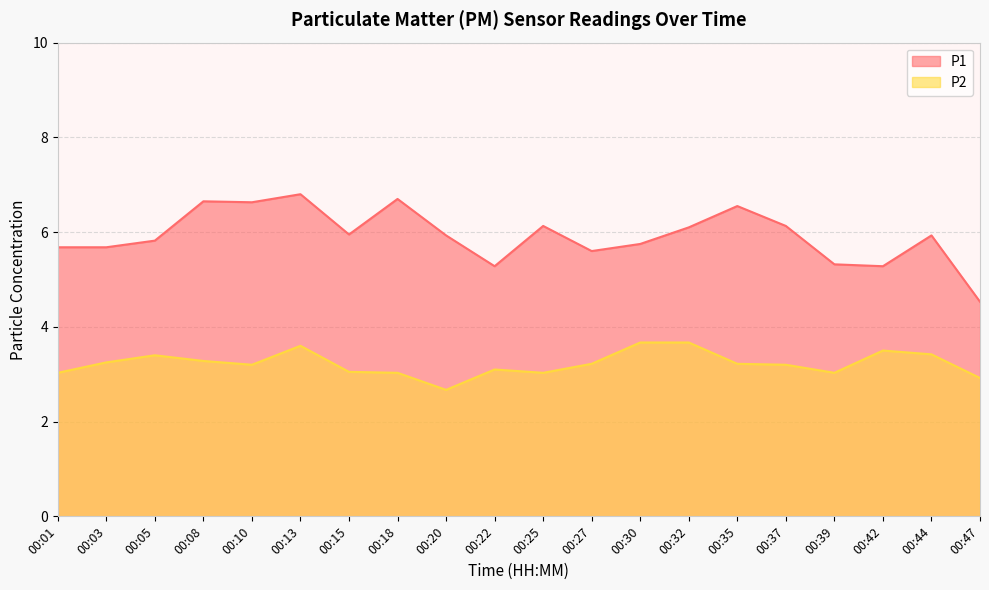

What are all the series names shown in the legend?

P1, P2